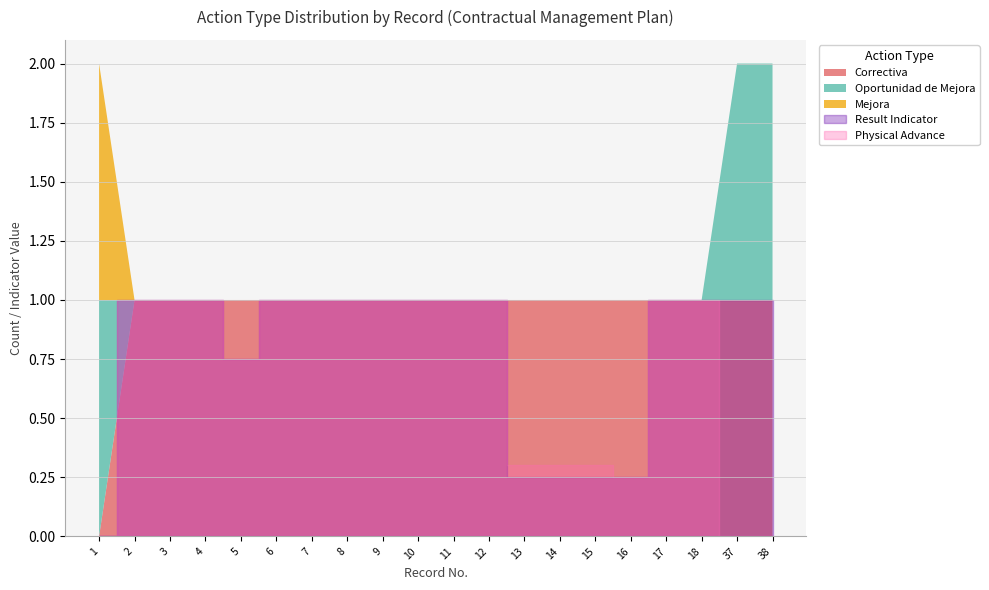

Between which two adjacent categories do Correctiva and Mejora first intersect?

1 and 2